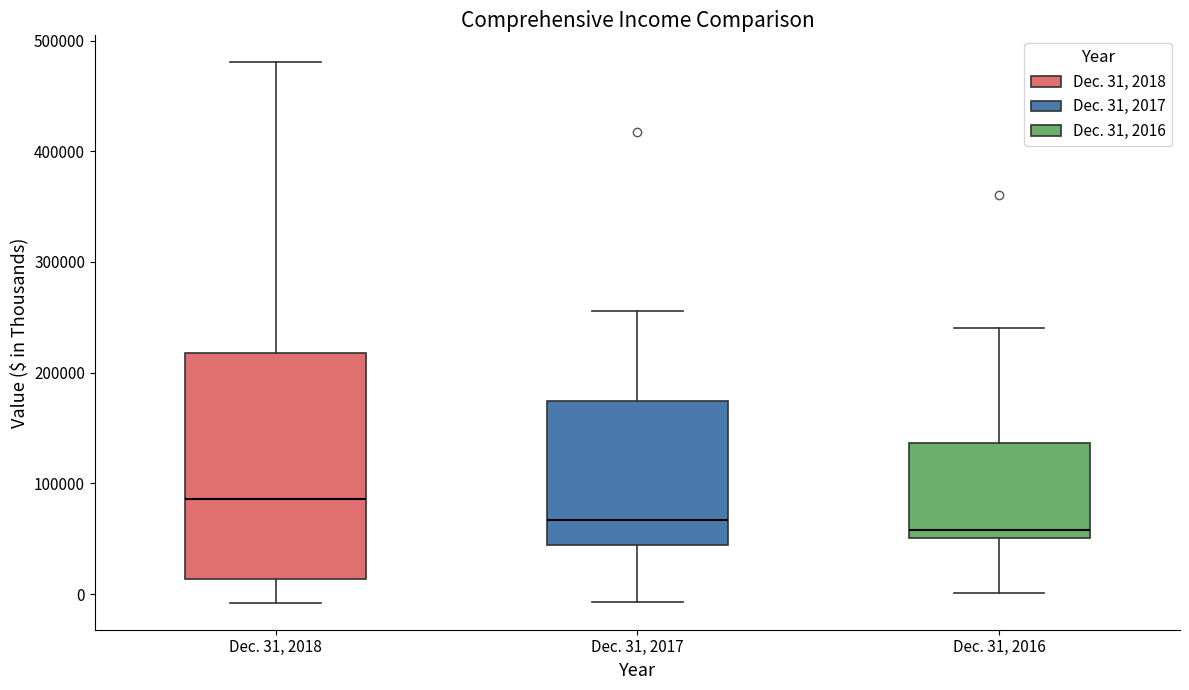

Reading left to right, transcribe this box plot: for each box, give where its median line is, the range the box spans, and where its two whiskers end, as read against the y-axis. The values are not printed on the chart, so give them approximately, as read against the axis.

Dec. 31, 2018: median 90000, box 10000 to 220000, whiskers -10000 to 480000
Dec. 31, 2017: median 70000, box 40000 to 170000, whiskers -10000 to 260000
Dec. 31, 2016: median 60000, box 50000 to 140000, whiskers 0 to 240000